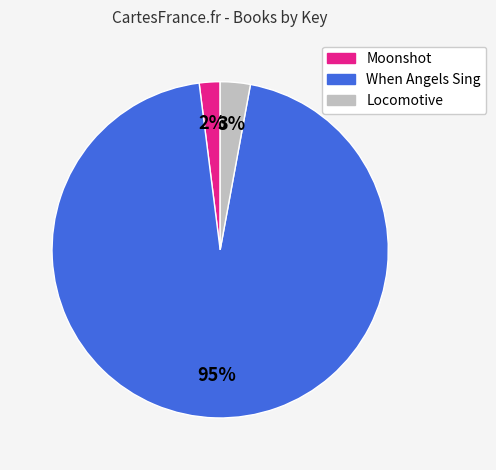

Which category has the smallest portion of the pie?

Moonshot